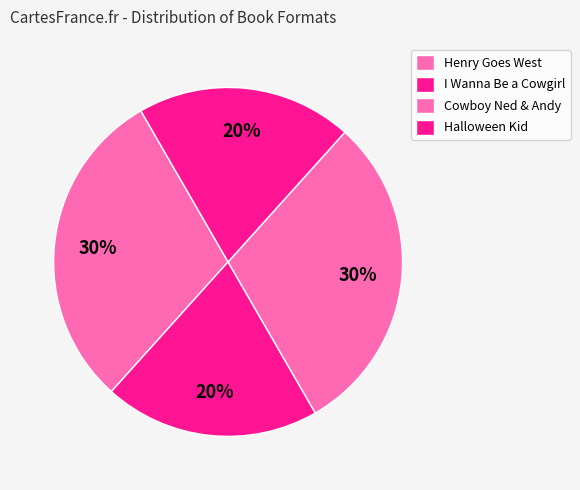

What is the change in value from I Wanna Be a Cowgirl to Cowboy Ned & Andy?

+1